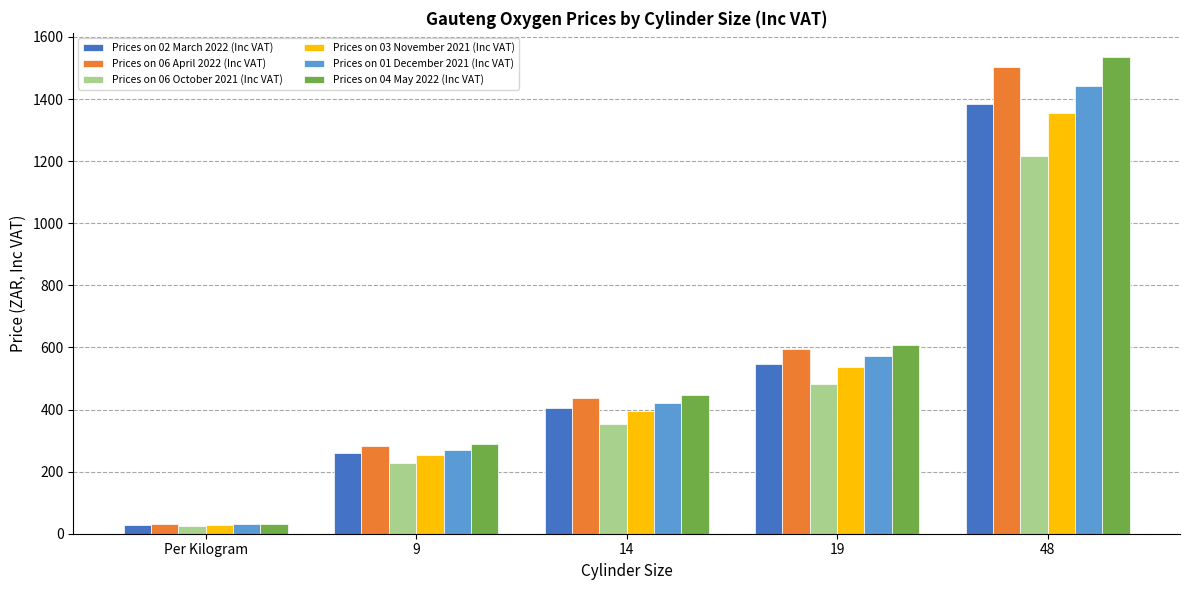

What is the greatest value displayed?

1536.5